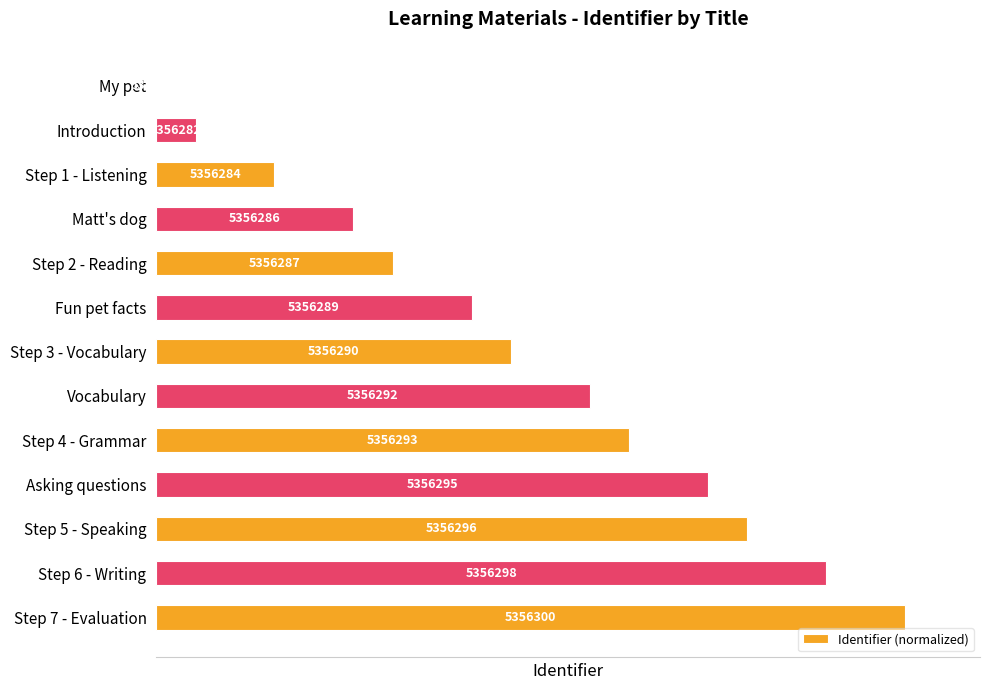

How many distinct data groups are displayed?

1